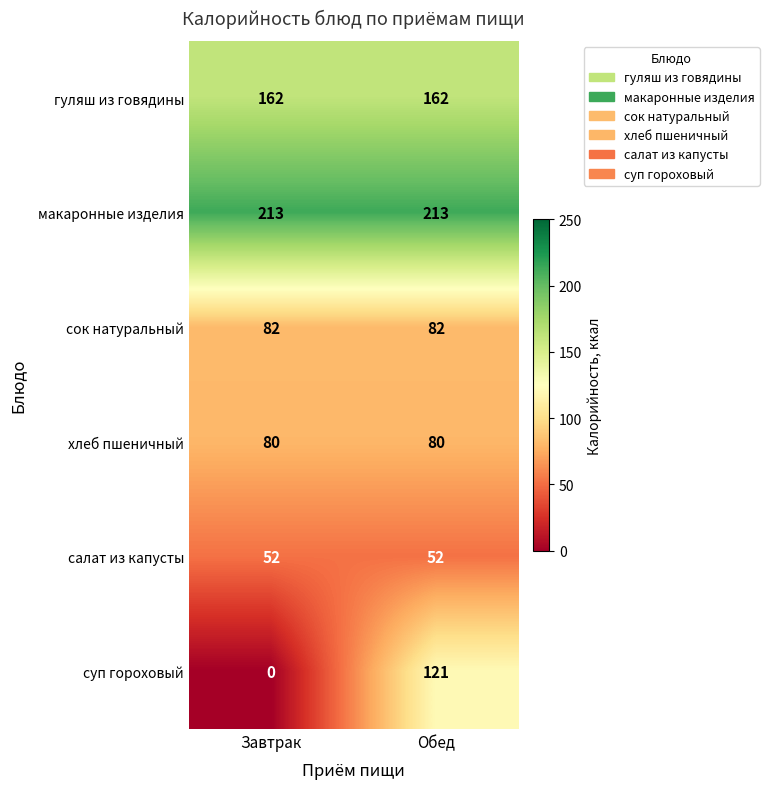

What is the difference between the maximum and minimum values in the суп гороховый series?

121